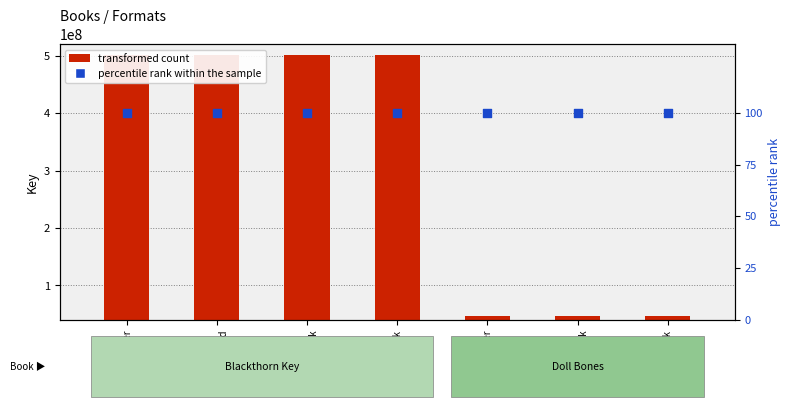

Which series contains the highest Y value?

Key (transformed count)